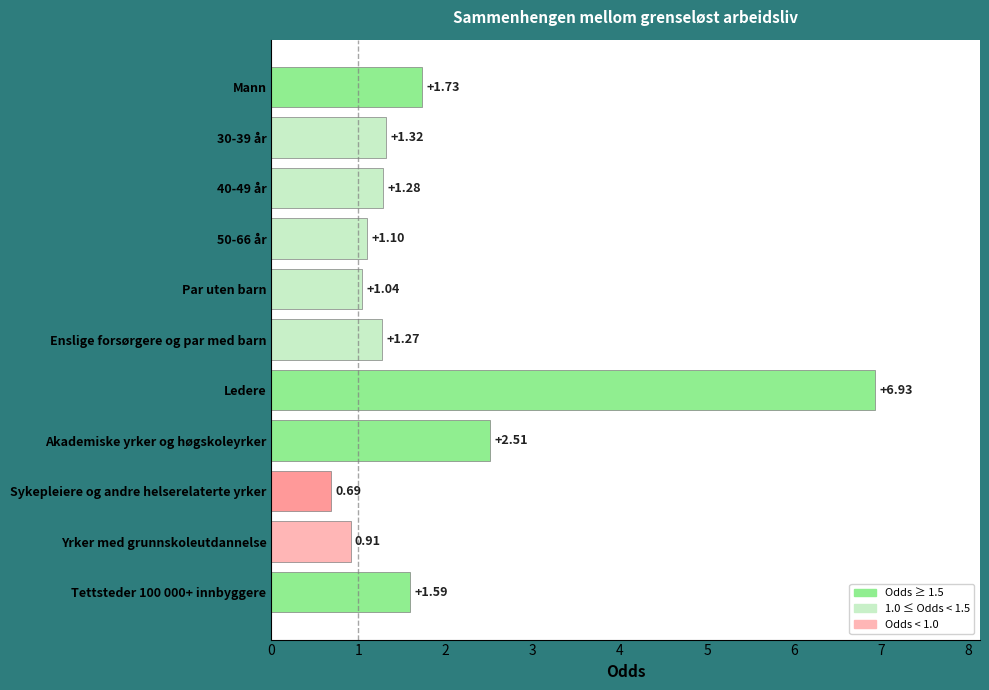

How many data points are above 1?

9